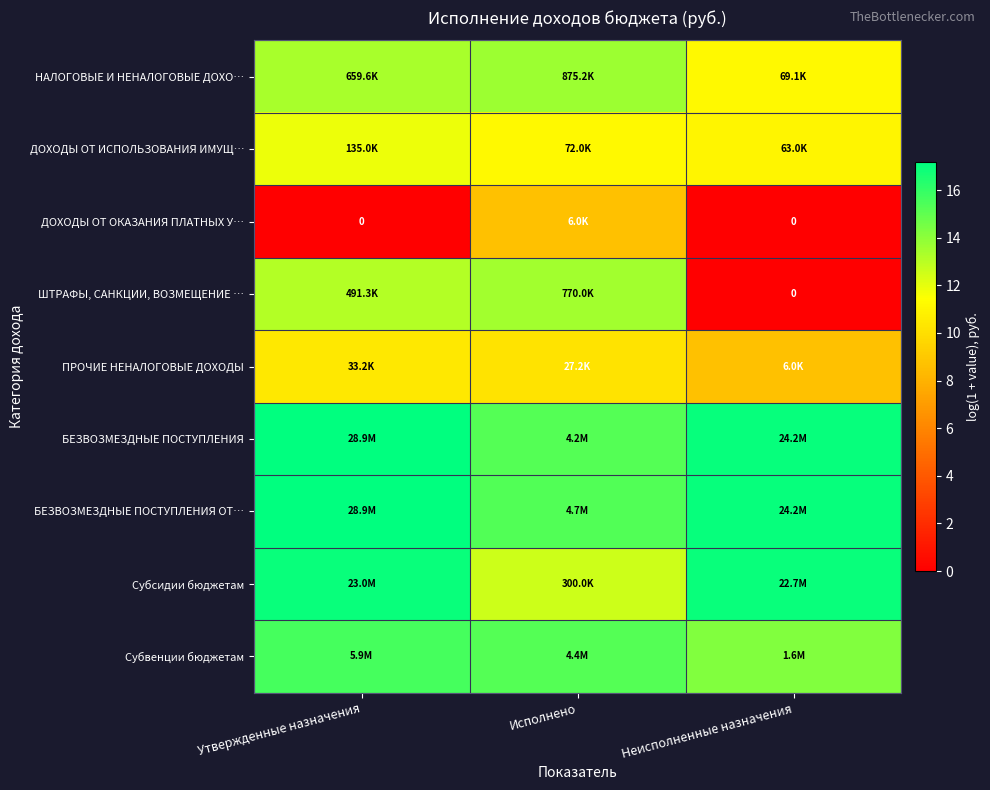

Count the Субвенции бюджетам values in the range 14 to 15.

1